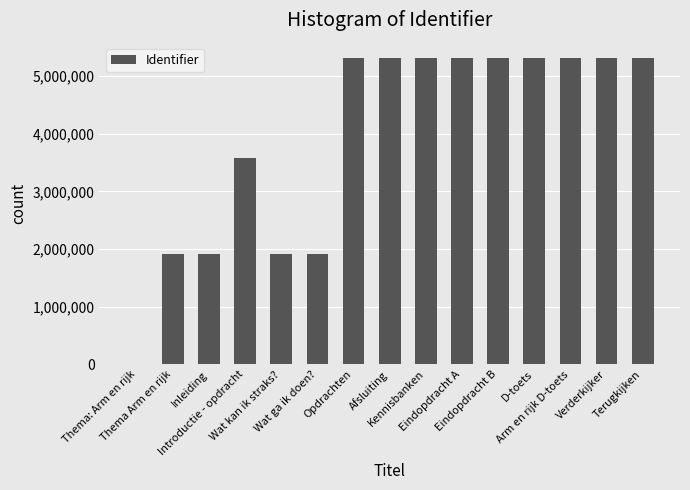

How many data points does each series have?

15